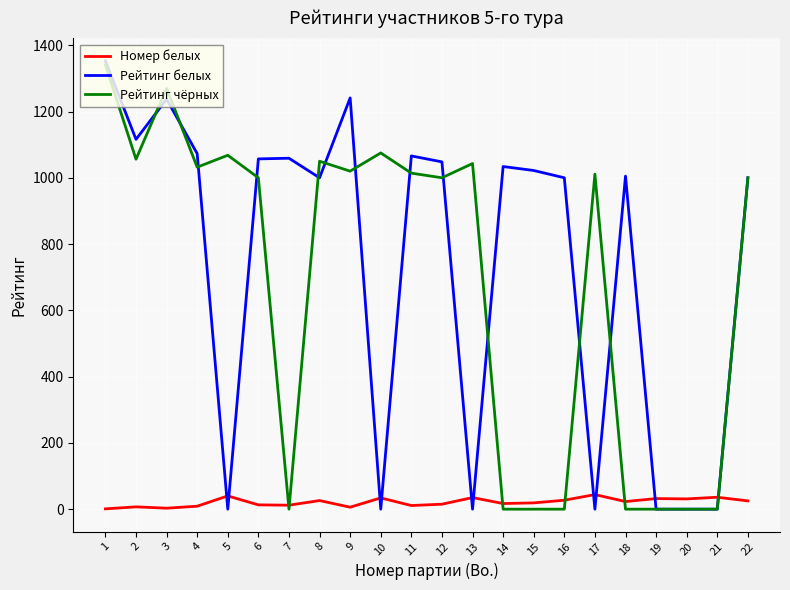

The value of Рейтинг чёрных at 16 is 0. True or false?

True